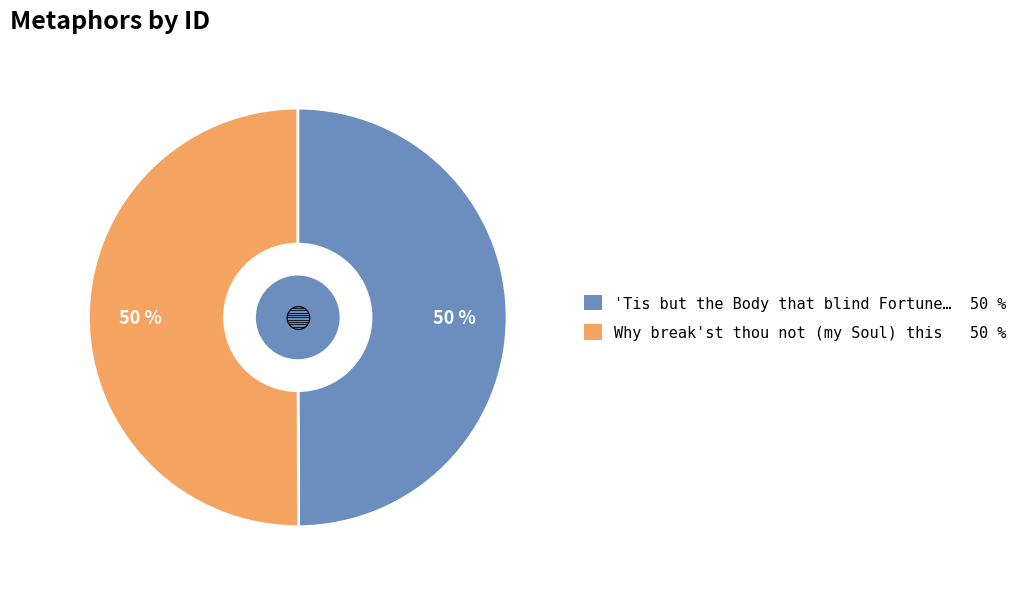

To the nearest percent, what is the average slice percentage?

50%